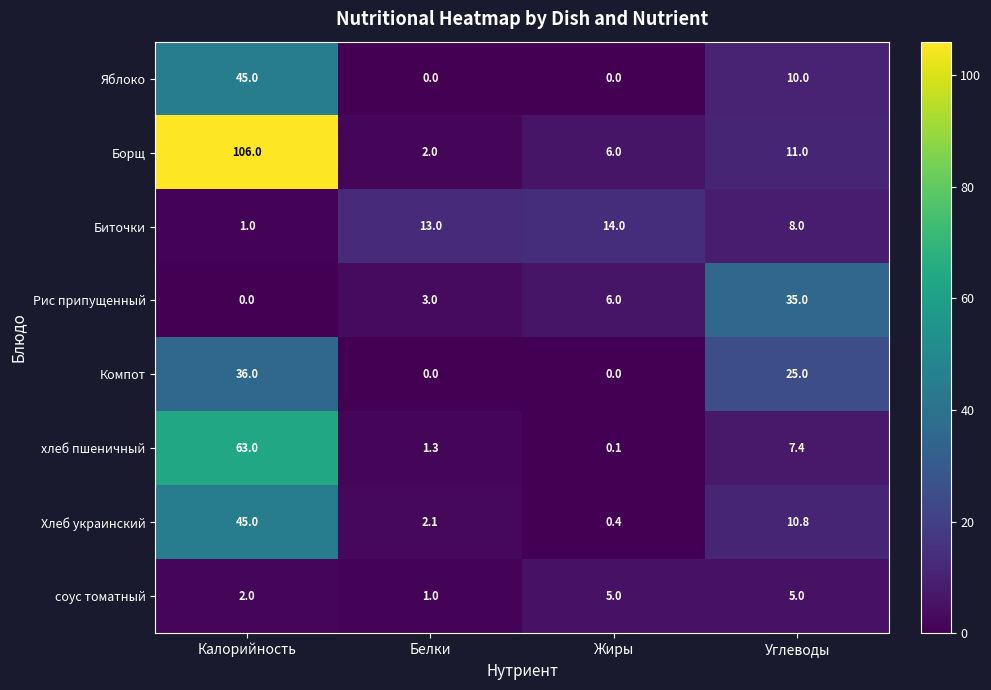

At Углеводы, list the series in order from smallest to largest.

соус томатный, хлеб пшеничный, Биточки, Яблоко, Хлеб украинский, Борщ, Компот, Рис припущенный